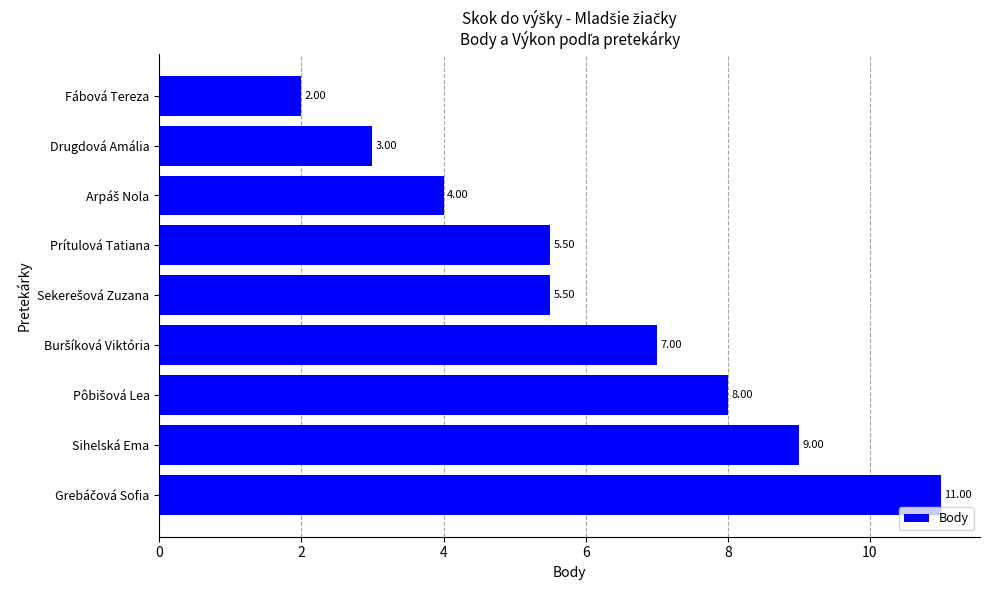

How many categories are shown in the chart?

9